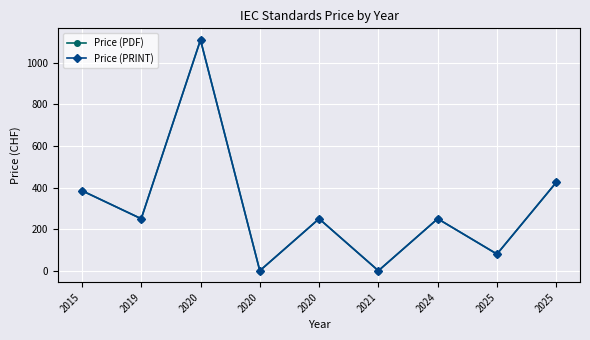

At which label does Price (PRINT) reach its peak?

2020